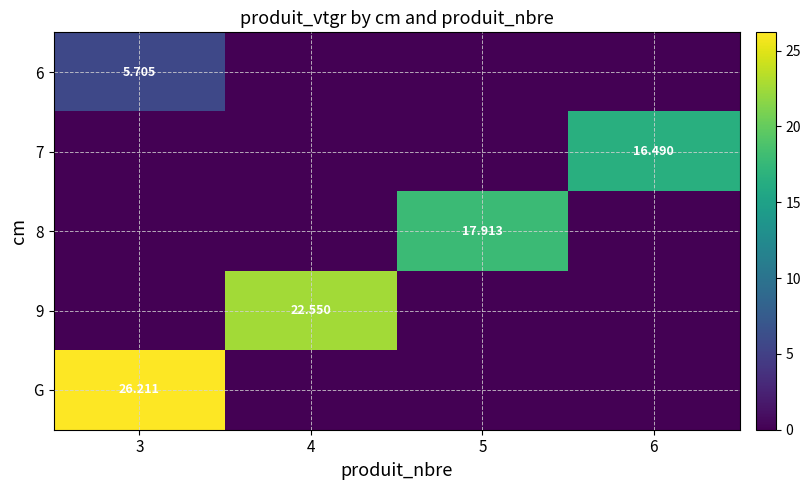

The 9 series shows 13.8 at 4. True or false?

False